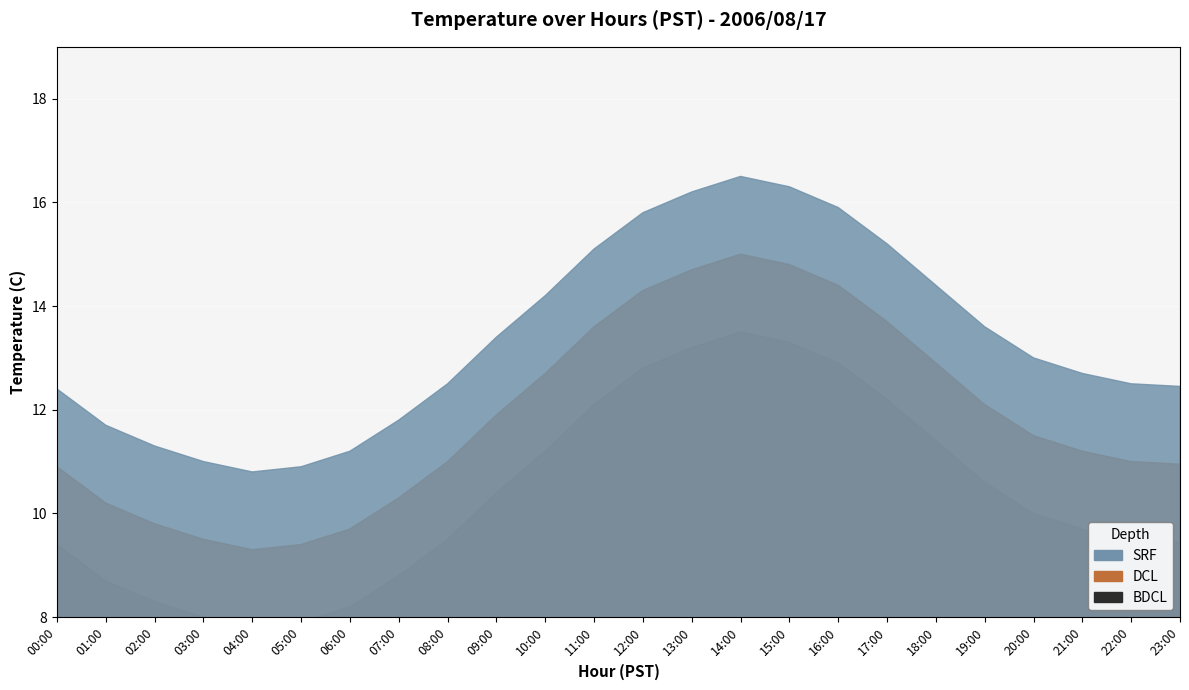

The value of Hour 0 (00:00-00:59) at 5 is 12.5. True or false?

True